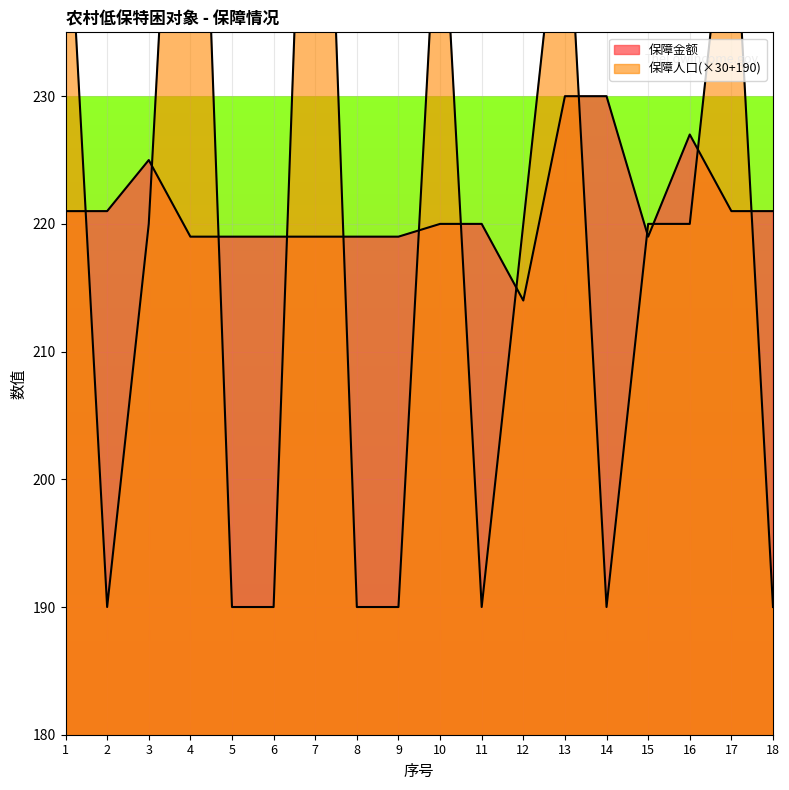

In 保障人口, how many points are higher than both neighbors (excluding endpoints)?

5